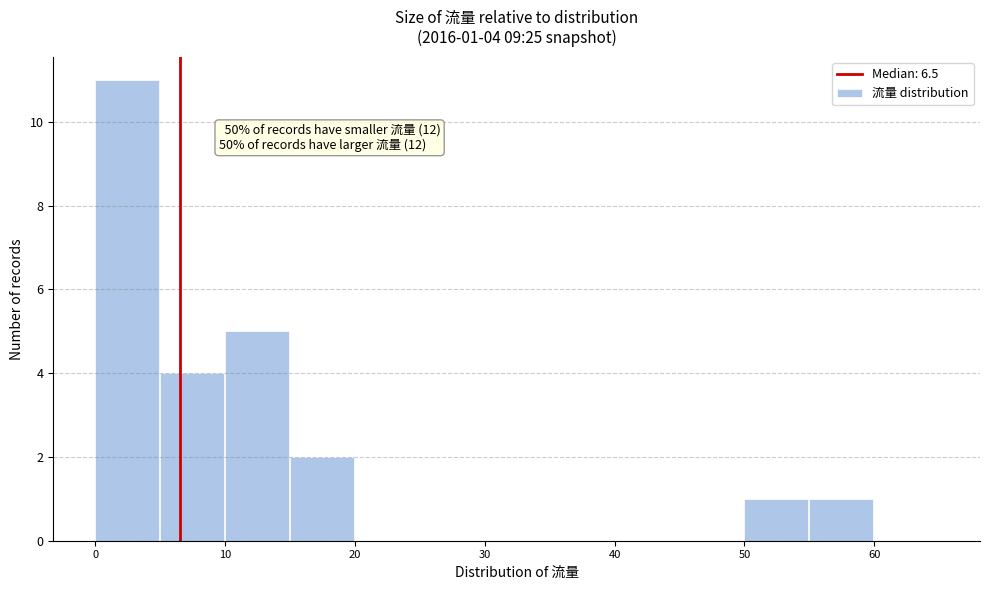

Which range on the x-axis has the tallest bar?

0 to 5